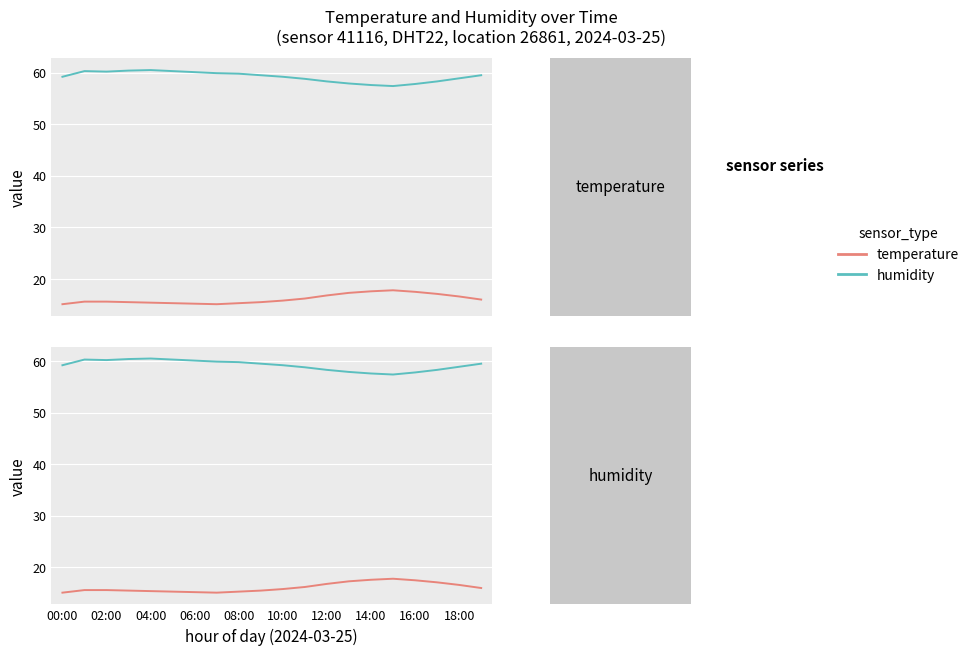

What is the average value of the humidity series?

59.2